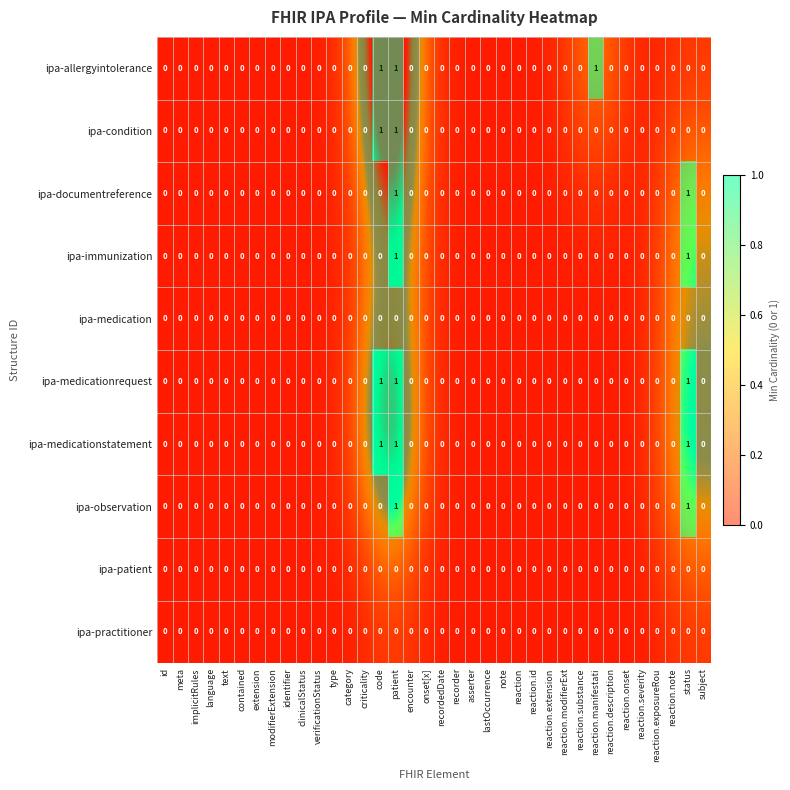

What is the maximum value for ipa-condition?

1